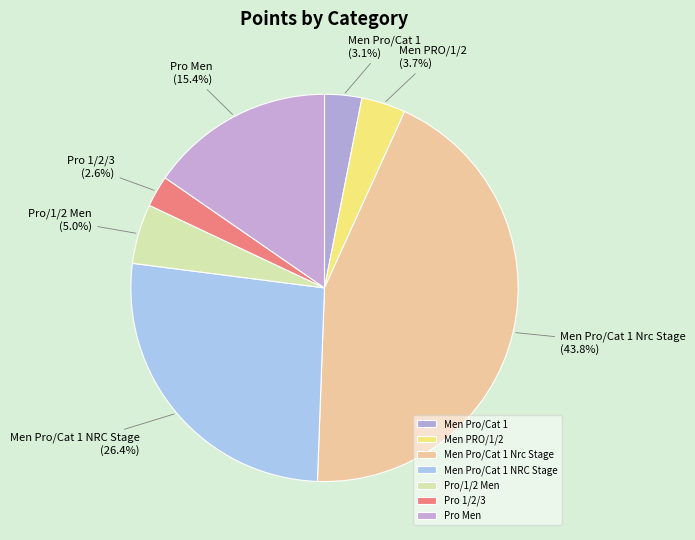

What is the total percentage of Pro Men and Pro/1/2 Men?

20.4%